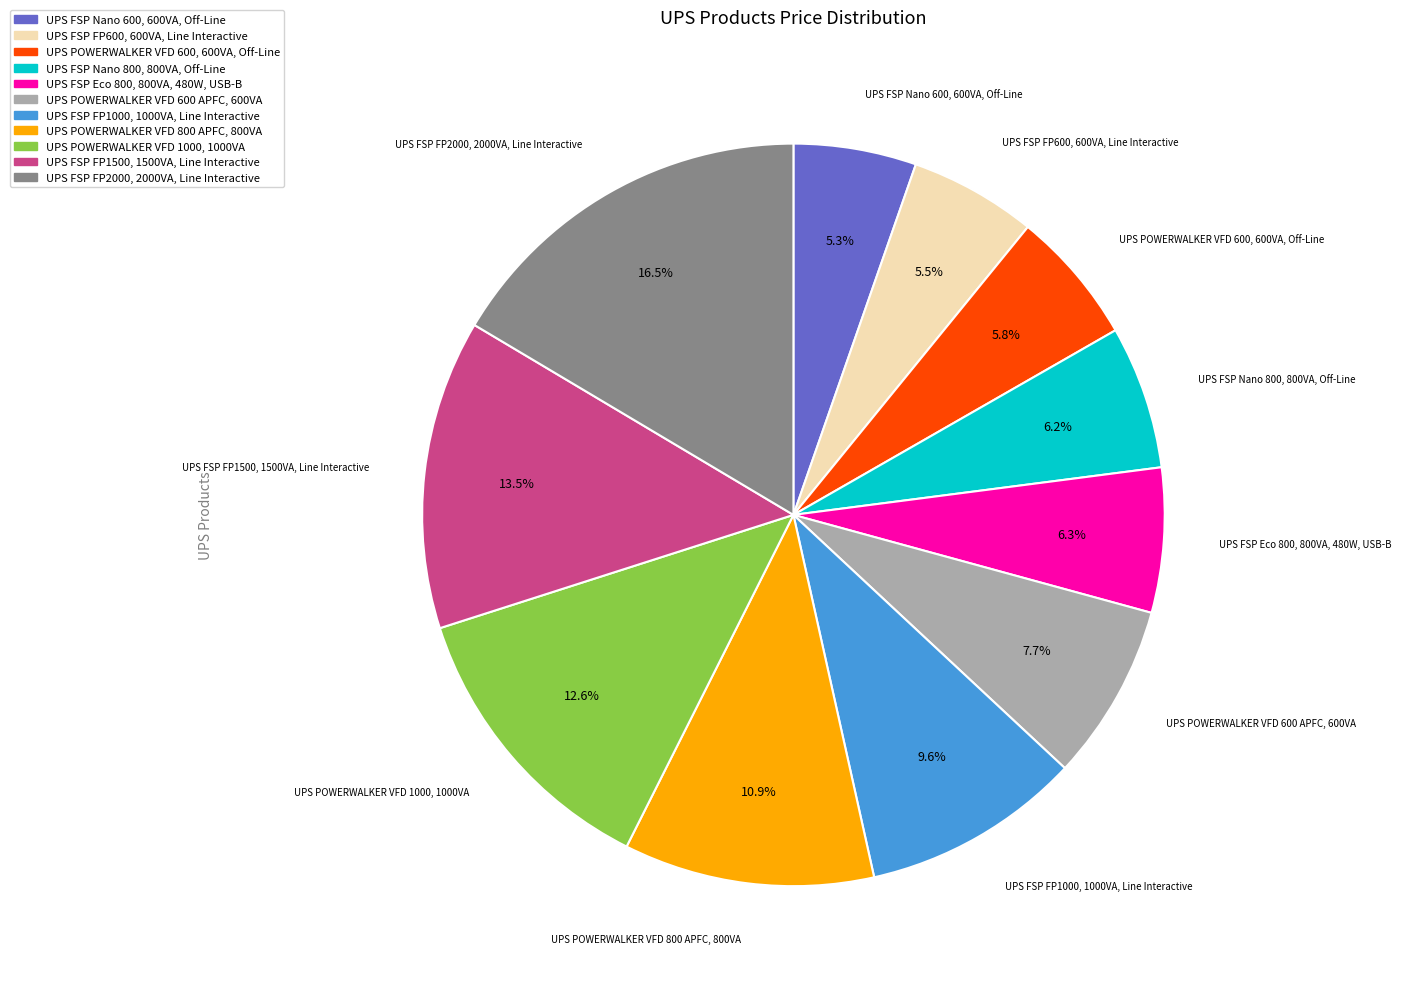

Which slice is the largest?

UPS FSP FP2000, 2000VA, Line Interactive